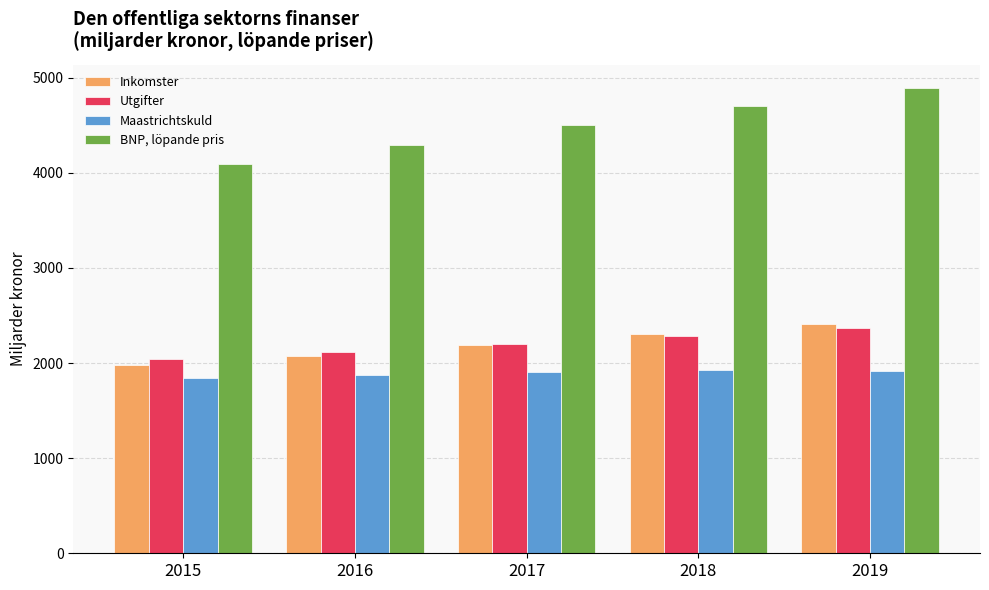

Are the bars grouped side by side (vs. stacked)?

Yes